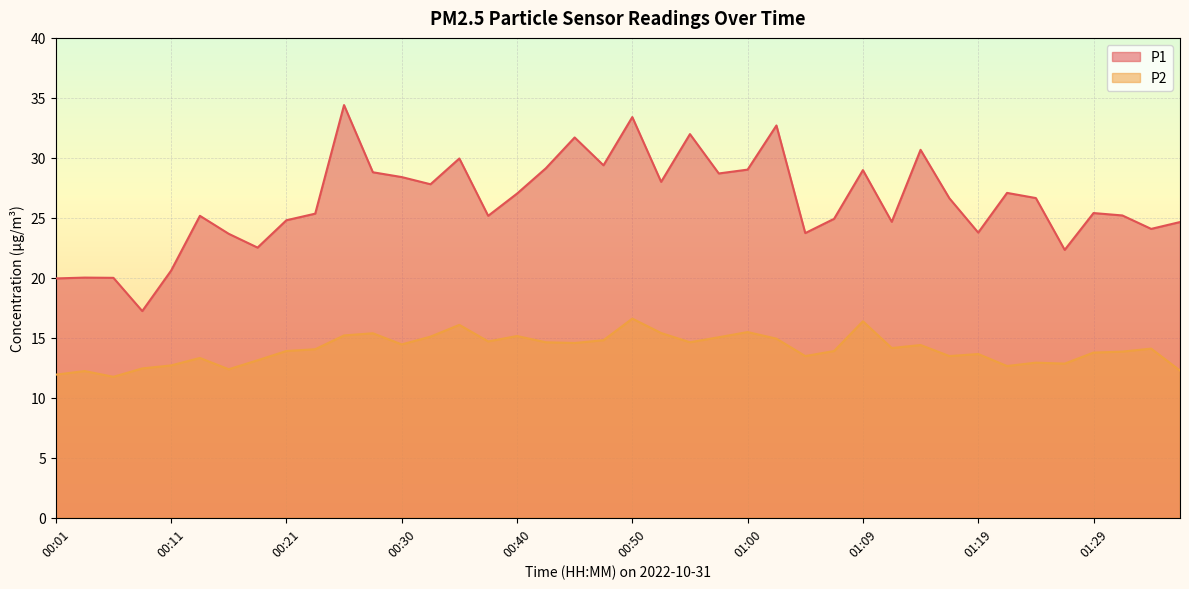

Between 00:55 and 01:12, which series saw the biggest shift?

P1